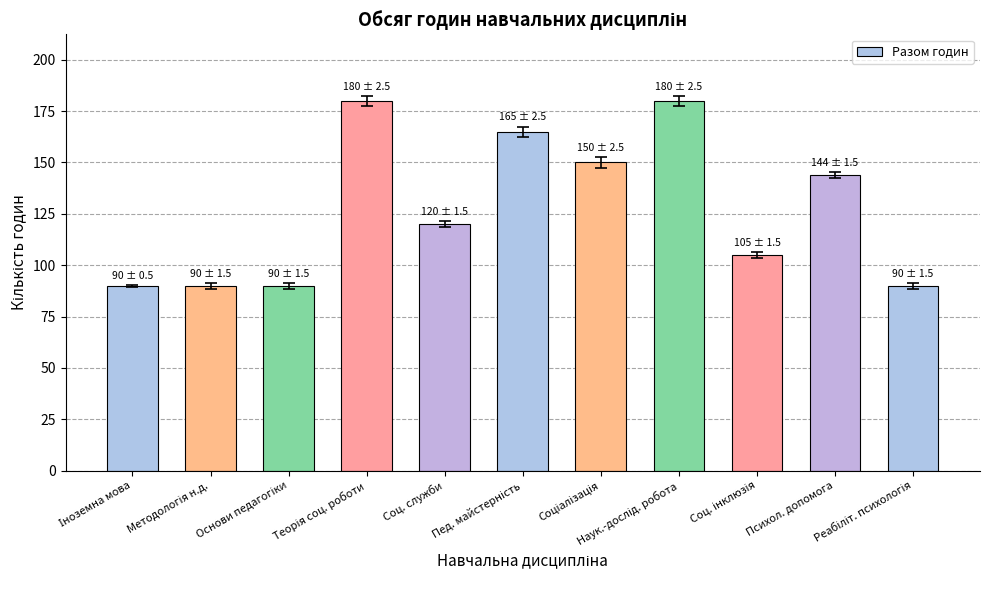

What is the greatest value displayed?

180